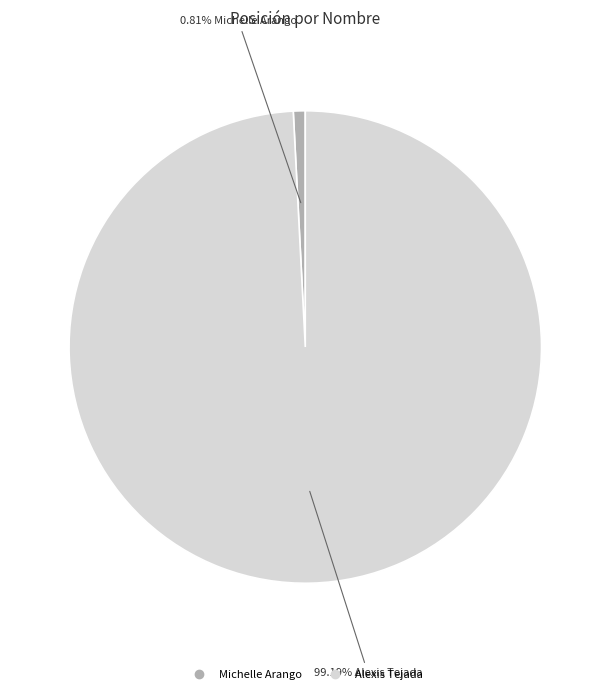

Combined, what portion of the pie is Michelle Arango and Alexis Tejada?

100.0%